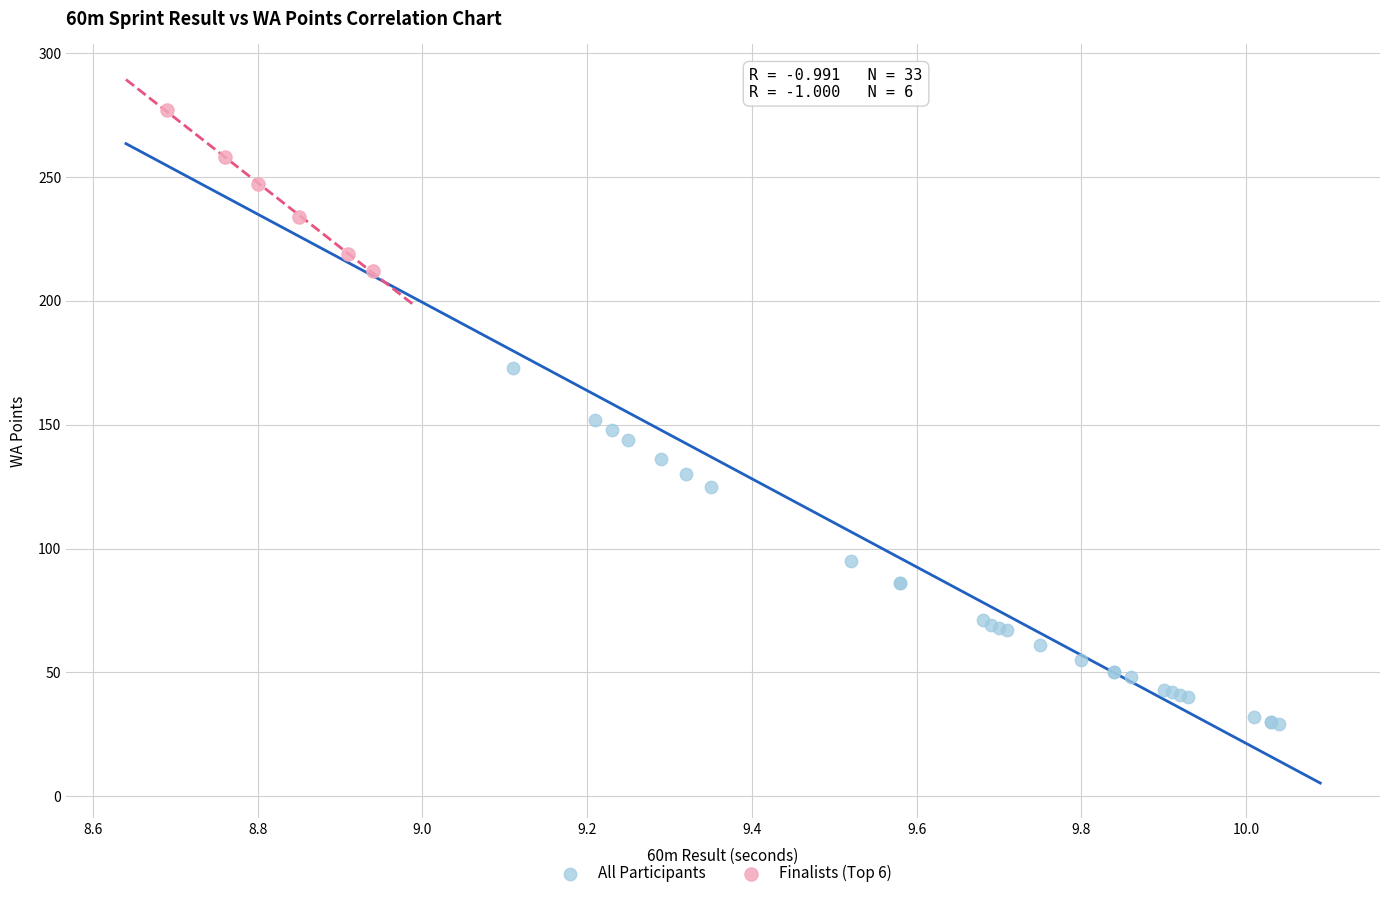

Which series has the largest Y range (max minus min)?

All Participants